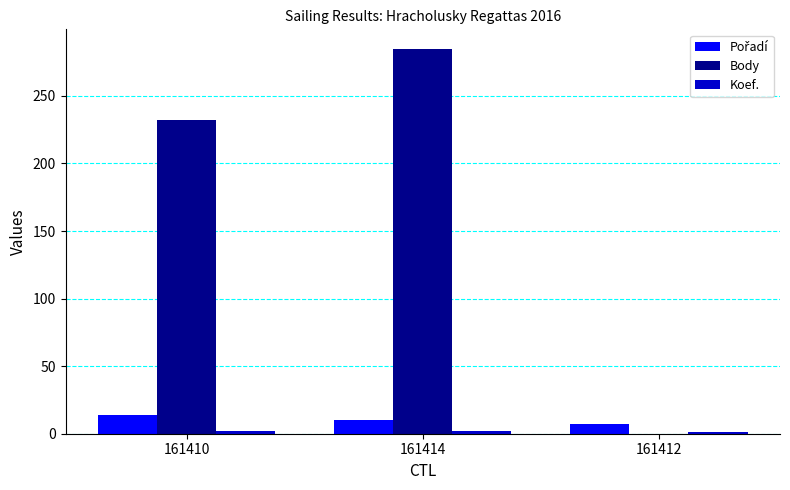

What is the spread (max minus min) of values at 161414?

283